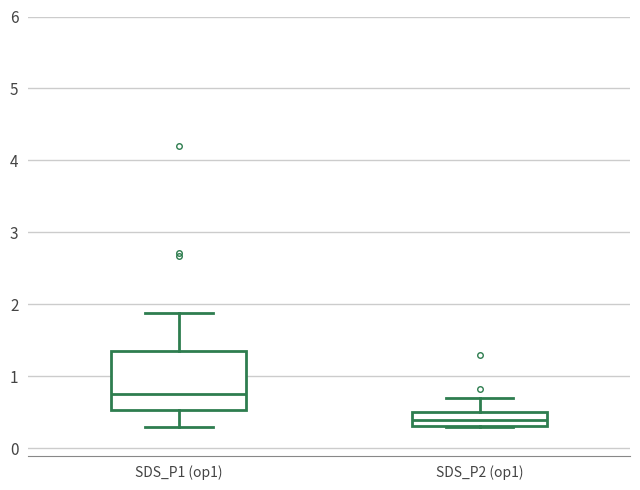

Which box has the highest median line?

SDS_P1 (op1)